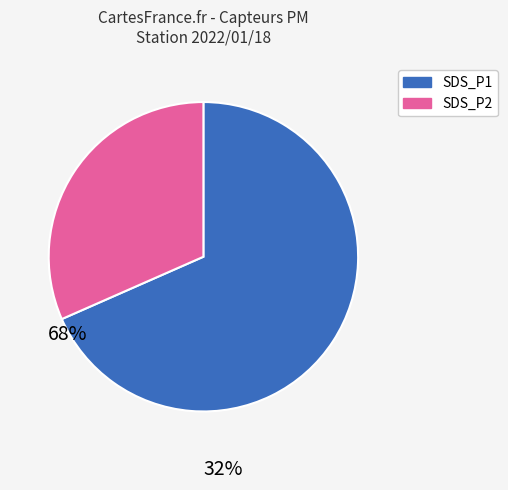

Is there any slice that represents more than half of the pie?

Yes